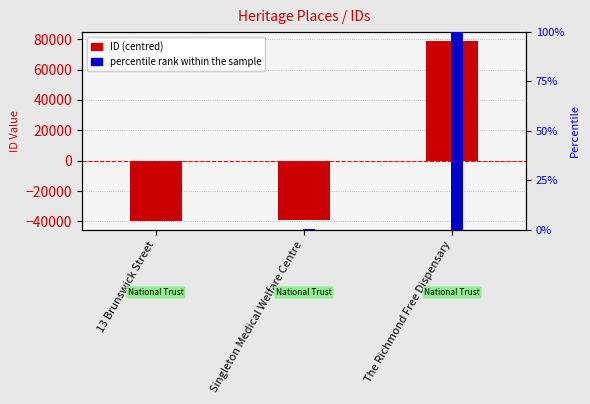

At which category does the chart reach its peak across all series?

The Richmond Free Dispensary